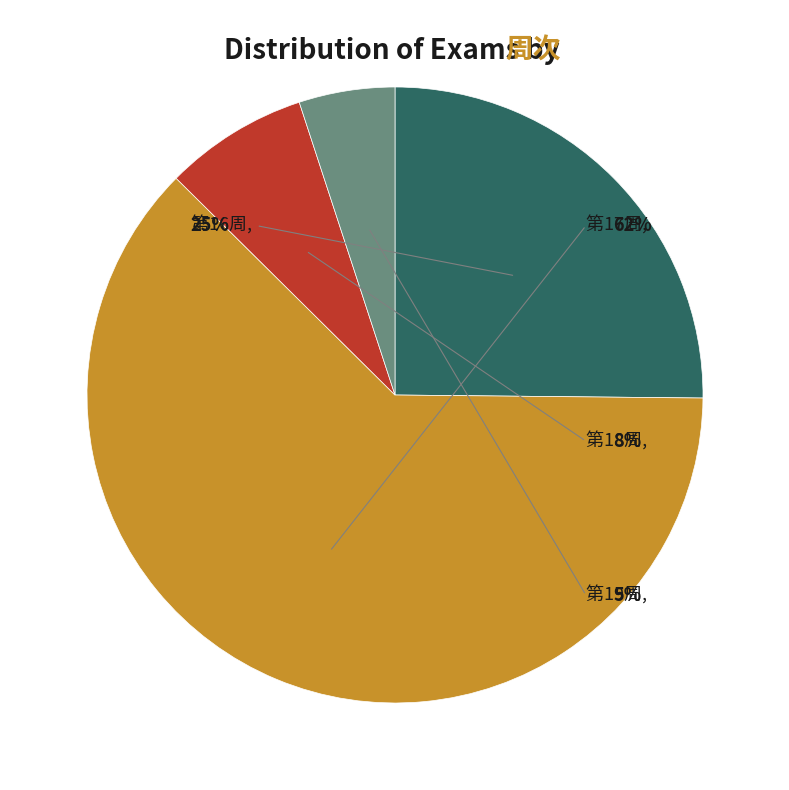

What portion of the pie excludes 第16周?

74.8%